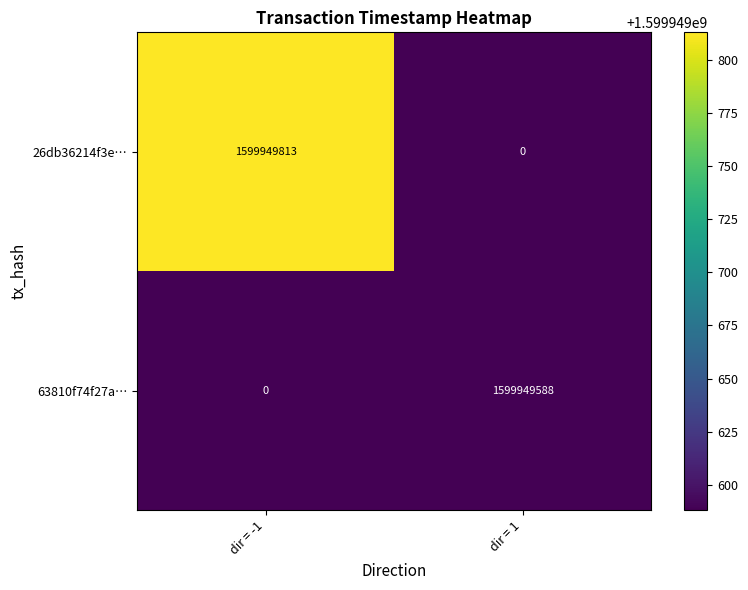

Rank the series at dir = -1 from highest to lowest value.

26db36214f3e…, 63810f74f27a…